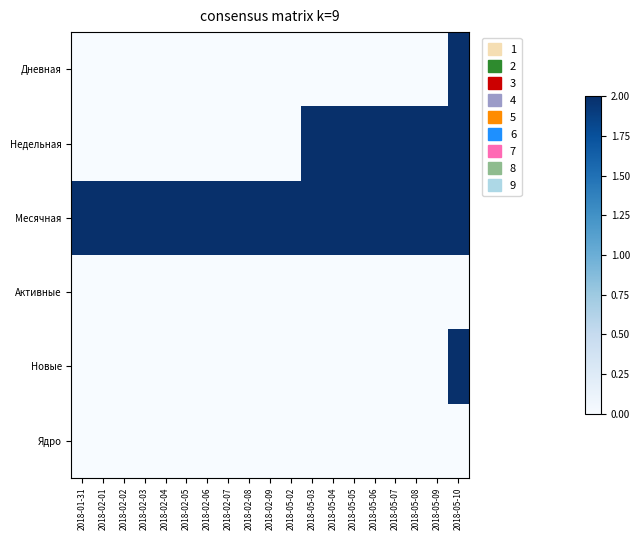

How many distinct data groups are displayed?

6